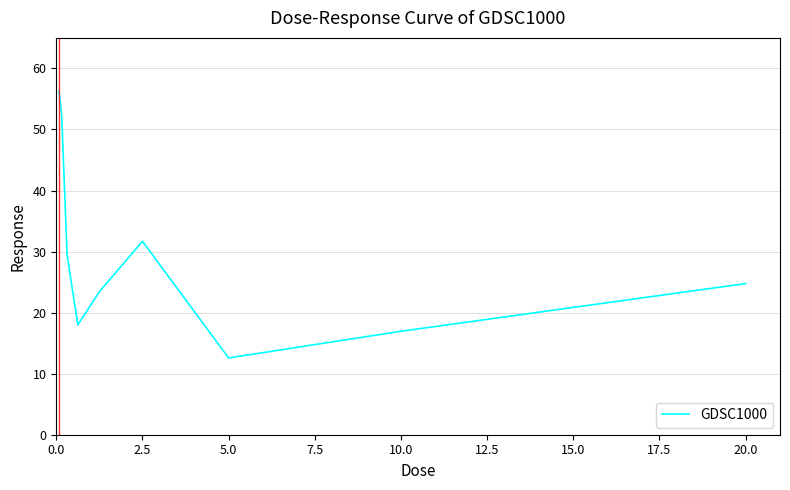

What is the smallest value displayed?

12.6